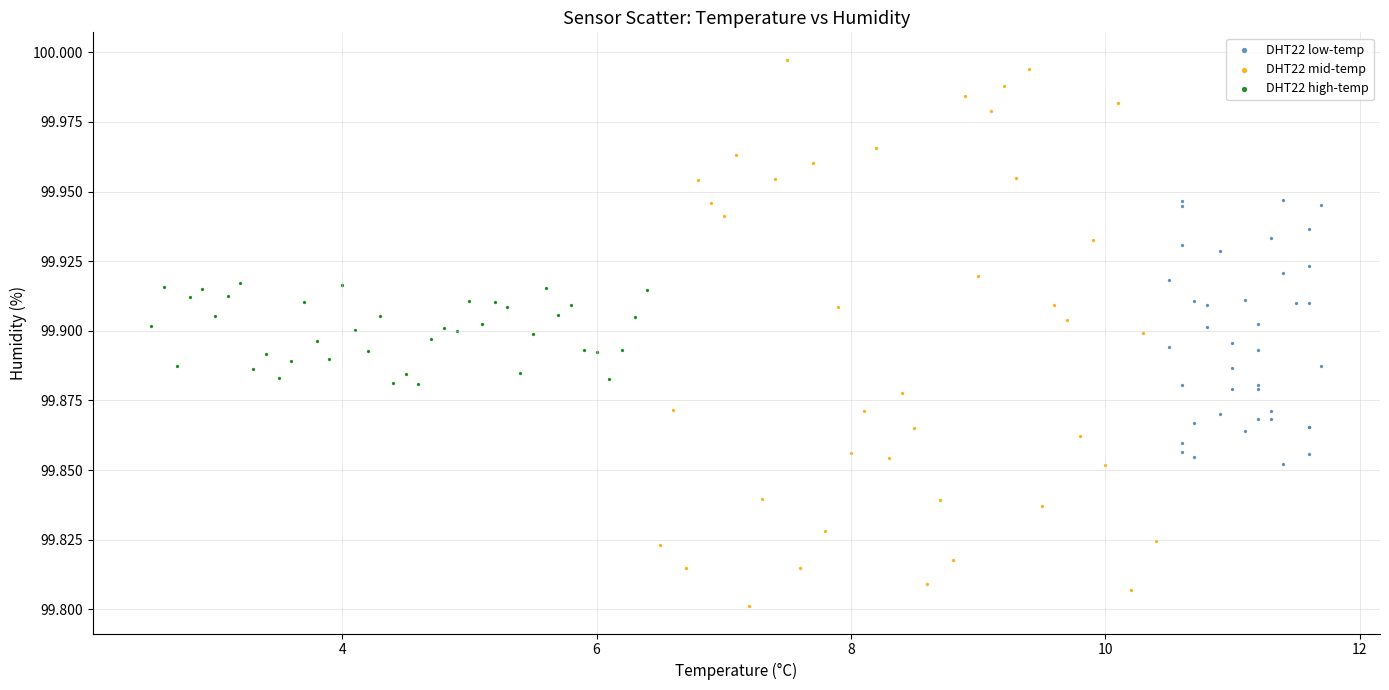

Which series reaches the minimum Y coordinate?

DHT22 mid-temp